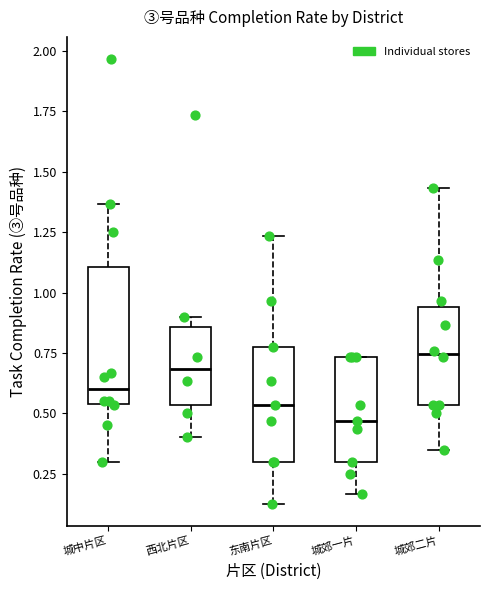

Comparing the boxes themselves (not the whiskers), which one is the tallest?

城中片区